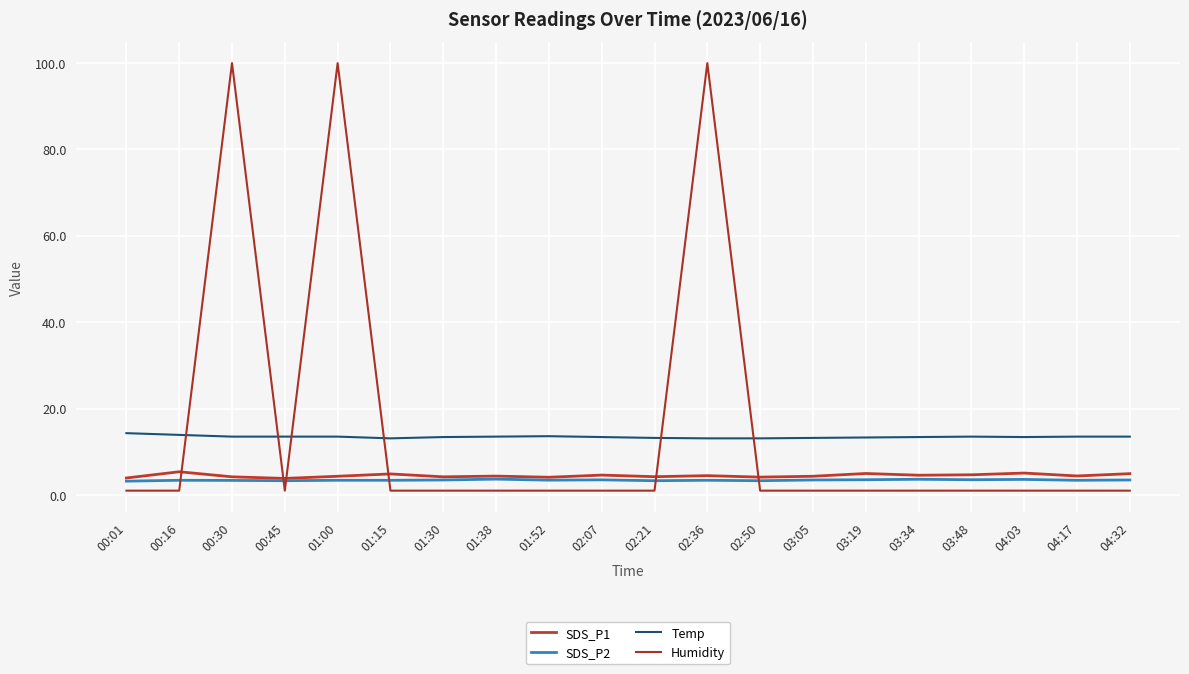

Which series has the widest spread of values?

Humidity